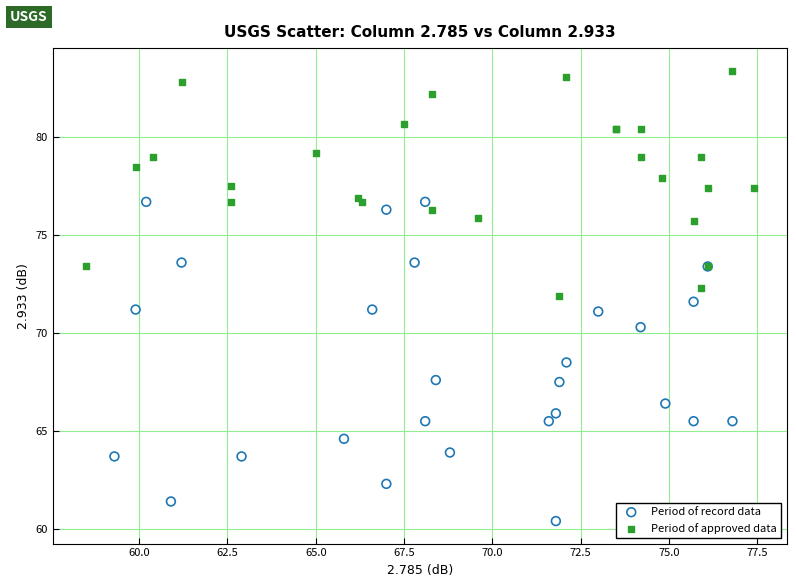

What are all the series names shown in the legend?

Period of record data, Period of approved data